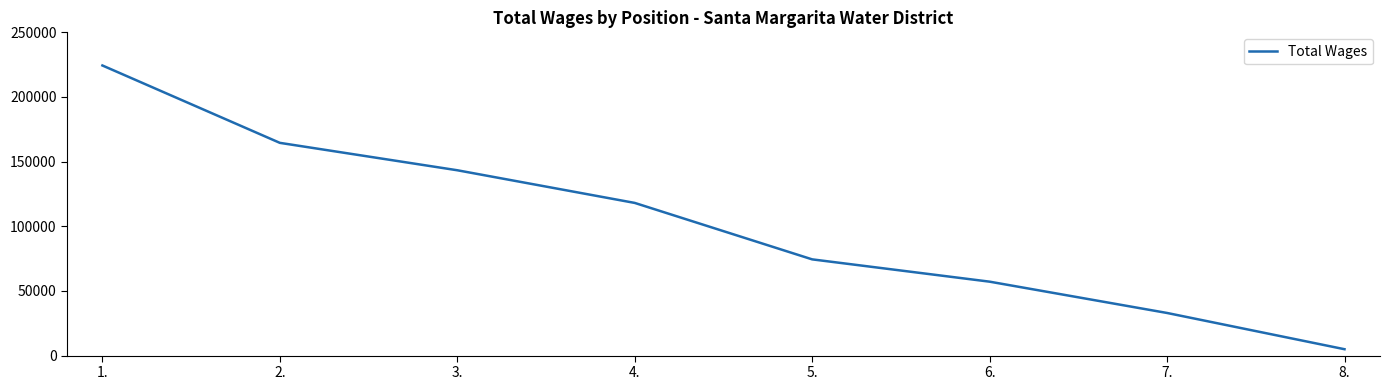

What is the sum of the values at 4. and 6.?

175235